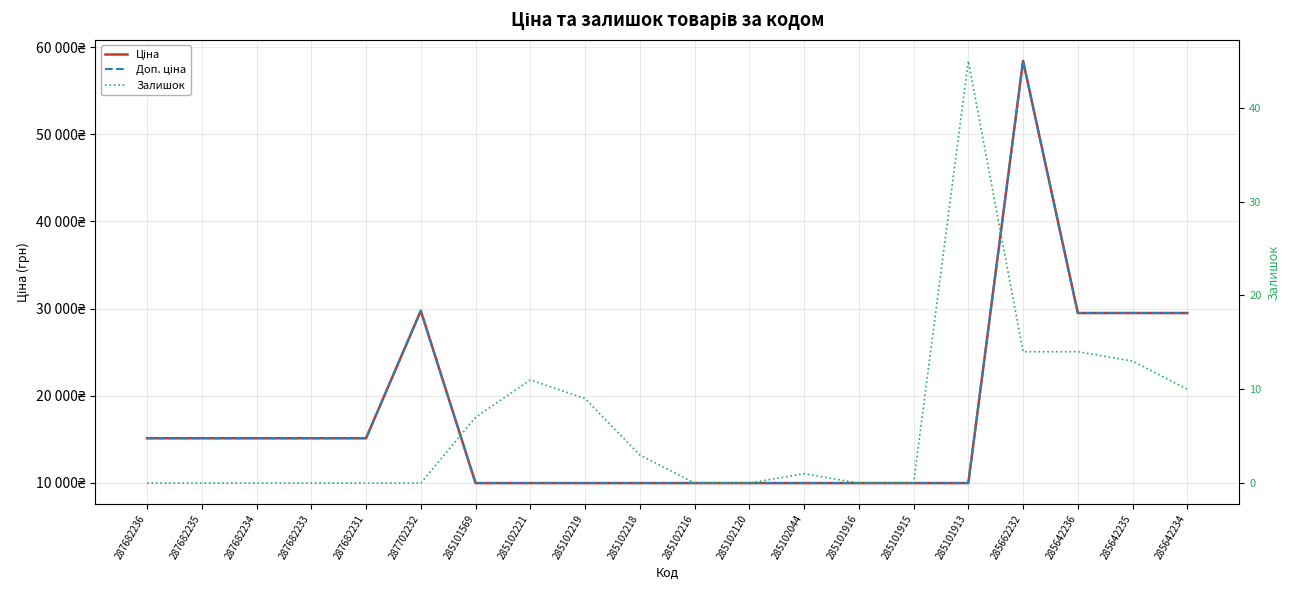

True or false: Ціна has a value of 25156.3 at 287682236.

False